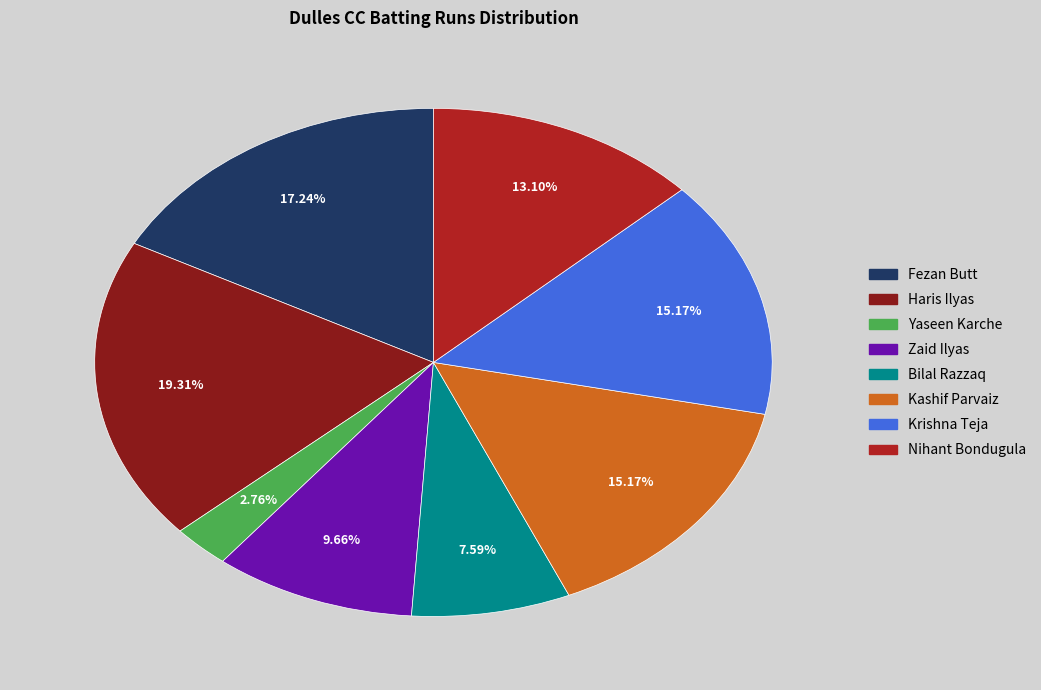

Is it true that Yaseen Karche is 3% of the pie?

True